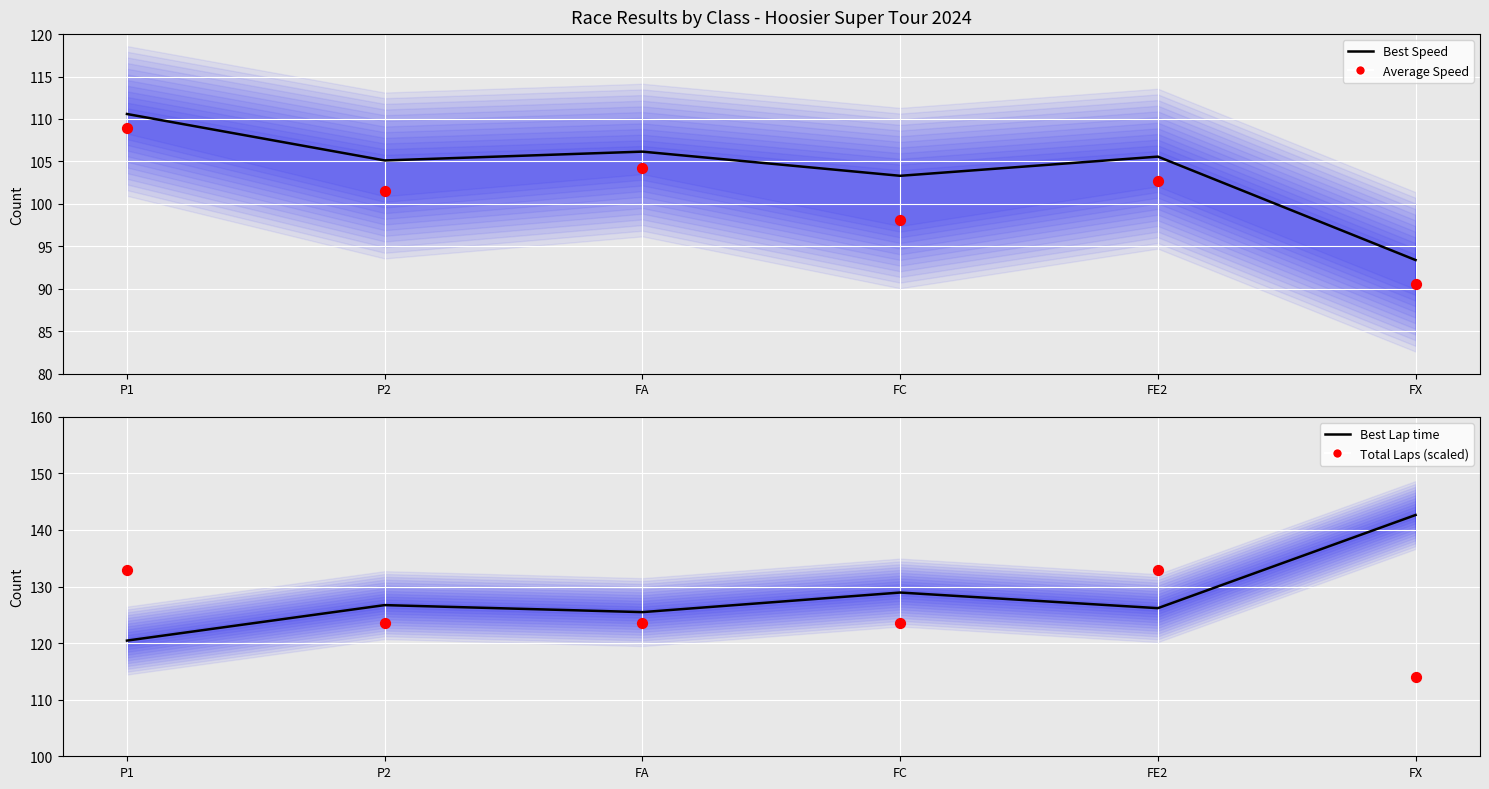

Which series has the largest total across all categories?

Best Lap time